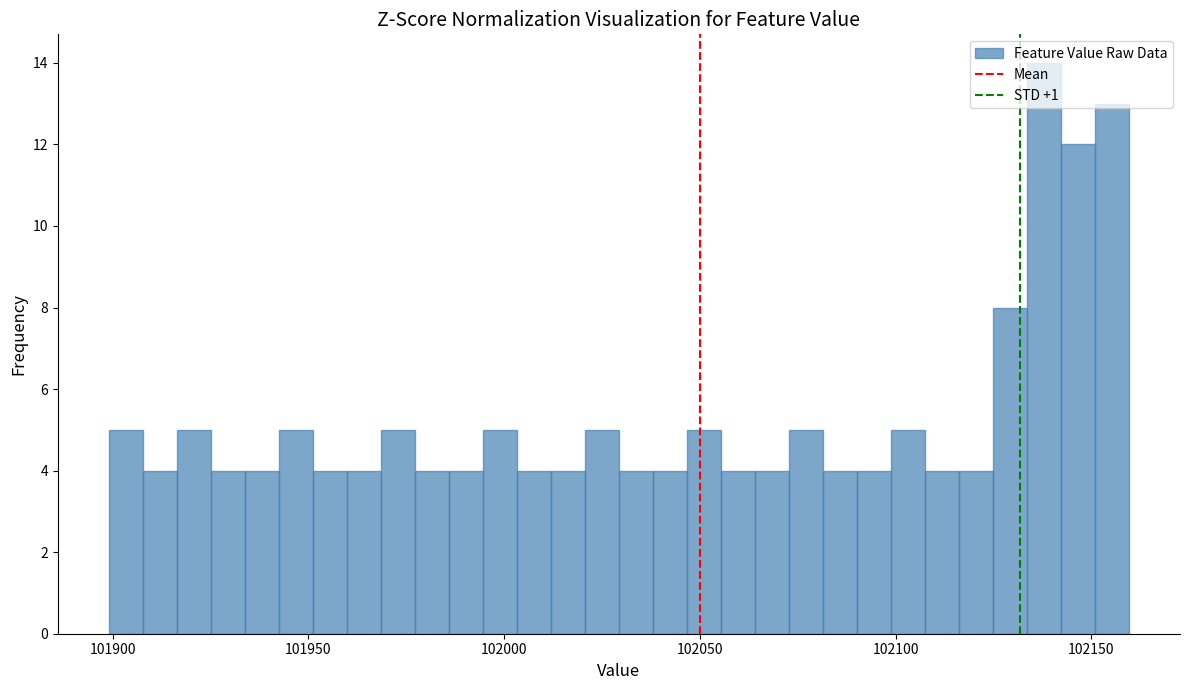

Around what value on the x-axis is the tallest bar? Give the approximate position of its centre, as read against the axis.

102140